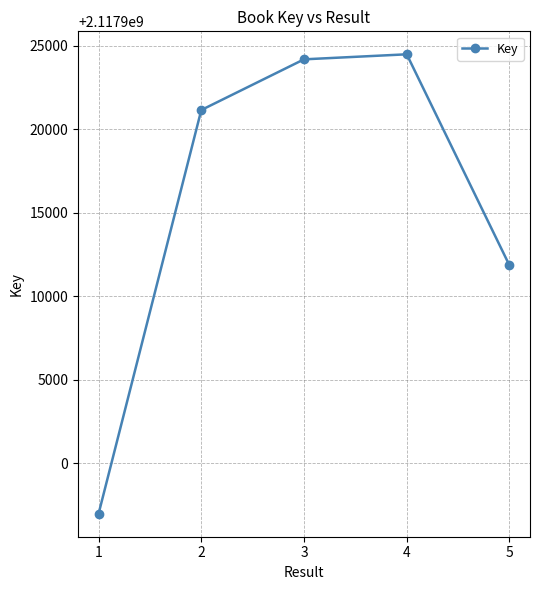

Where is the first local maximum?

4